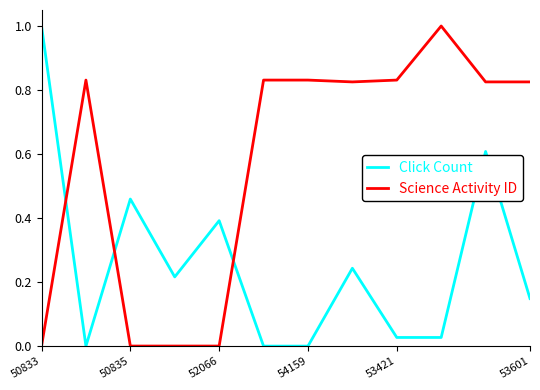

Does the chart have visible grid lines?

No